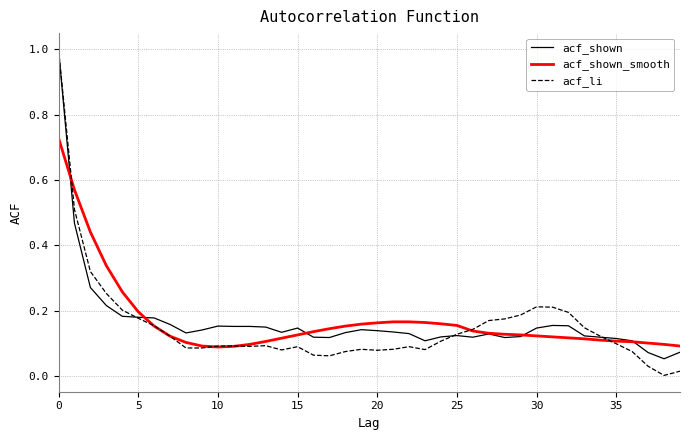

What is the maximum value for acf_li?

1.0